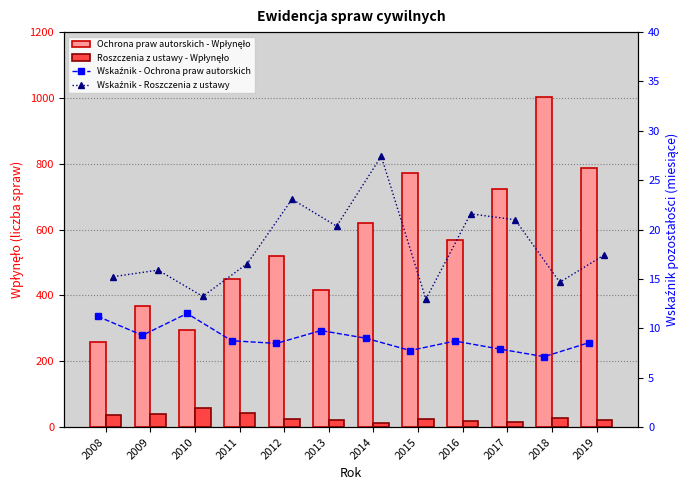

Which series changed the most between 2010 and 2017?

Ochrona praw autorskich - Wpłynęło